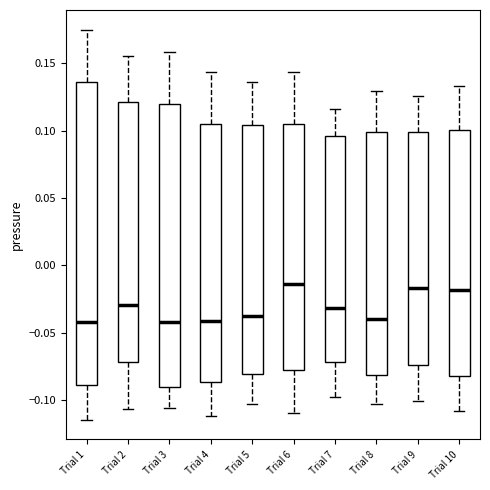

Reading left to right, transcribe this box plot: for each box, give where its median line is, the range the box spans, and where its two whiskers end, as read against the y-axis. The values are not printed on the chart, so give them approximately, as read against the axis.

Trial 1: median -0.040, box -0.090 to 0.135, whiskers -0.115 to 0.175
Trial 2: median -0.030, box -0.070 to 0.120, whiskers -0.105 to 0.155
Trial 3: median -0.040, box -0.090 to 0.120, whiskers -0.105 to 0.160
Trial 4: median -0.040, box -0.085 to 0.105, whiskers -0.110 to 0.145
Trial 5: median -0.040, box -0.080 to 0.105, whiskers -0.105 to 0.135
Trial 6: median -0.015, box -0.075 to 0.105, whiskers -0.110 to 0.145
Trial 7: median -0.030, box -0.070 to 0.095, whiskers -0.100 to 0.115
Trial 8: median -0.040, box -0.080 to 0.100, whiskers -0.105 to 0.130
Trial 9: median -0.015, box -0.075 to 0.100, whiskers -0.100 to 0.125
Trial 10: median -0.020, box -0.080 to 0.100, whiskers -0.110 to 0.135